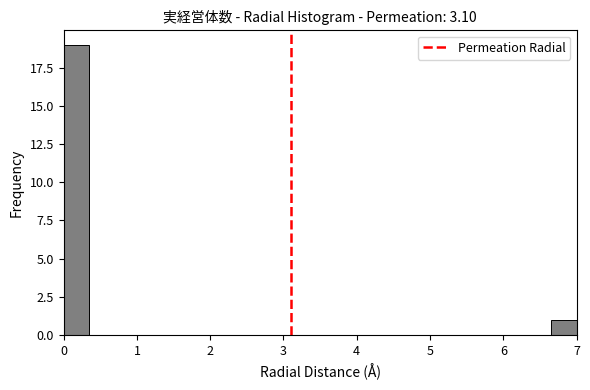

Read against the x-axis, roughly where is the centre of the tallest bar?

0.2